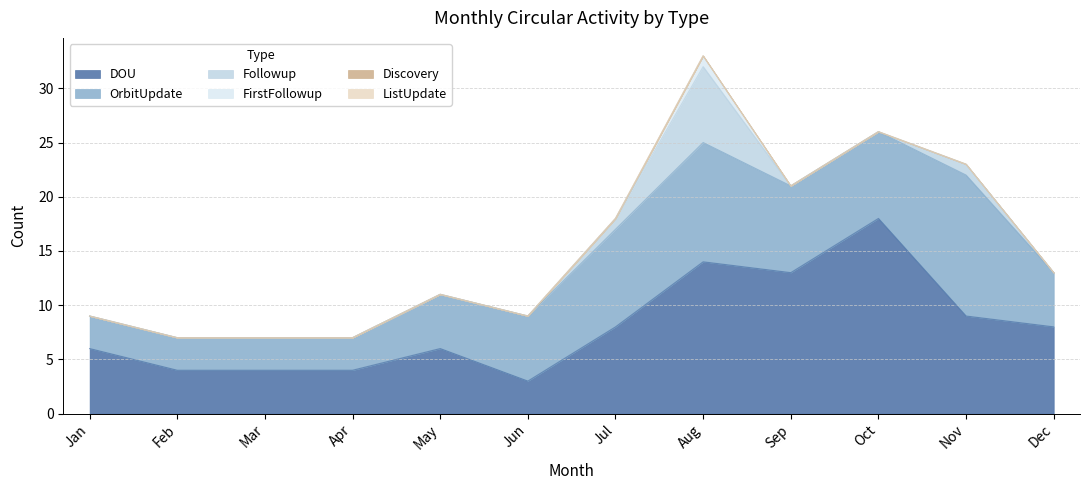

Which category has the highest value in the Discovery series?

Jan